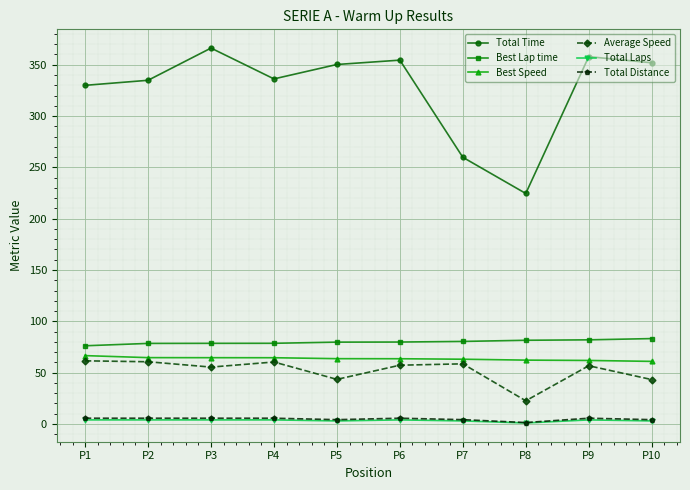

What is the sum of the Best Lap time values at P3 and P6?

158.4